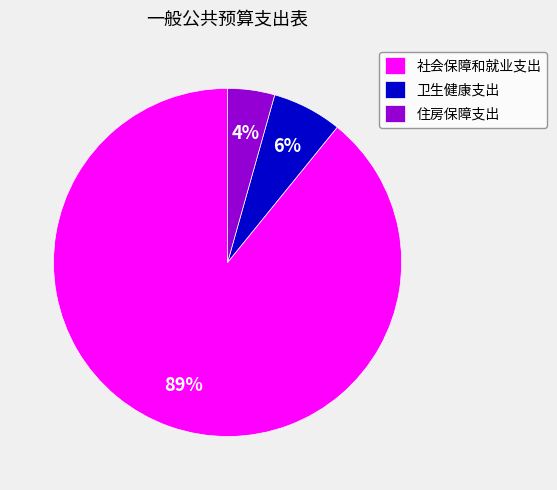

How many segments does this pie chart have?

3